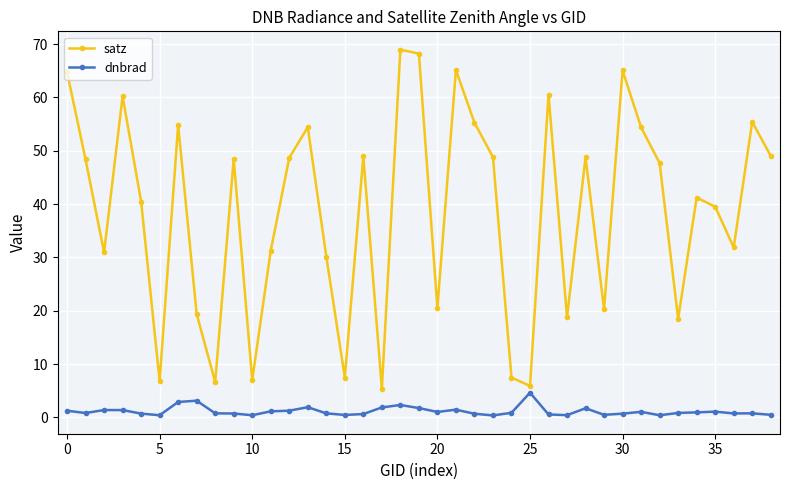

Which series has the largest total across all categories?

satz